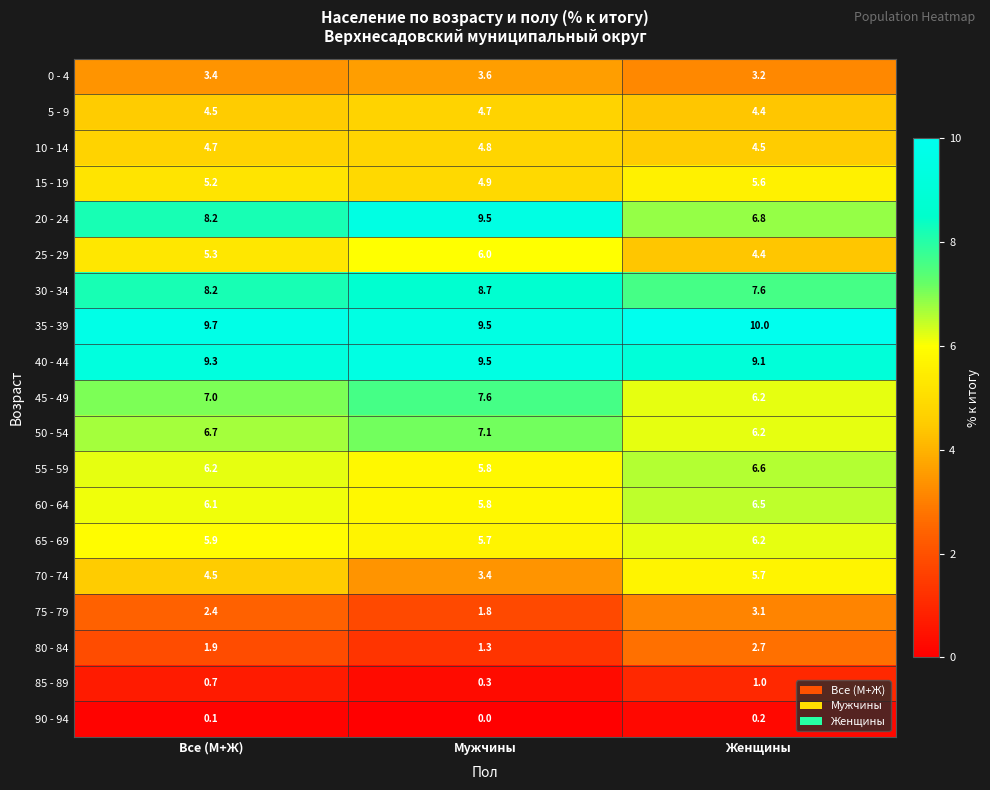

What is the difference between the highest and lowest values at Мужчины?

9.5